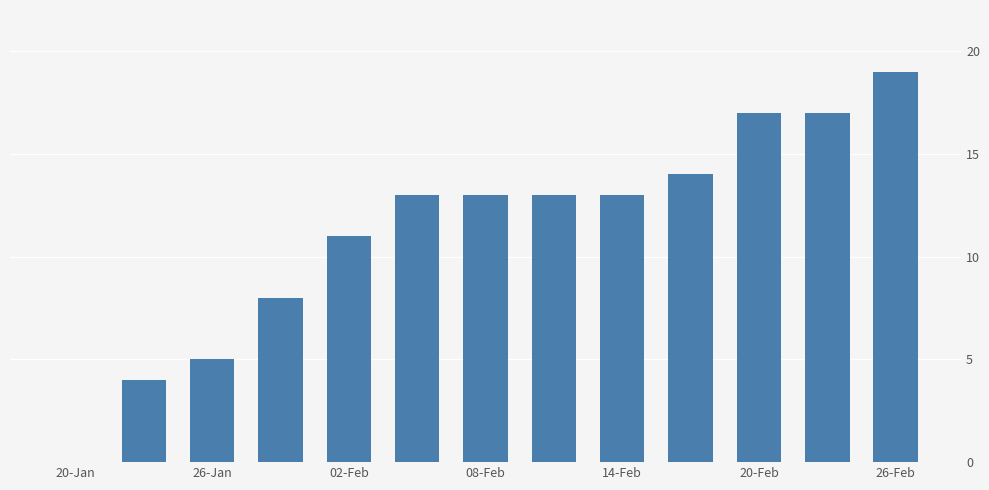

What is the sum of all values?

147